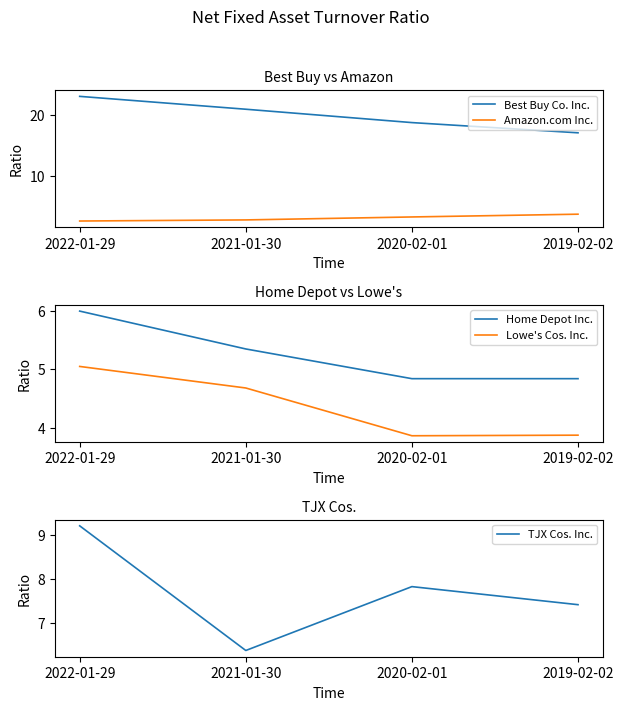

At which label does Amazon.com Inc. first exceed 3?

2020-02-01